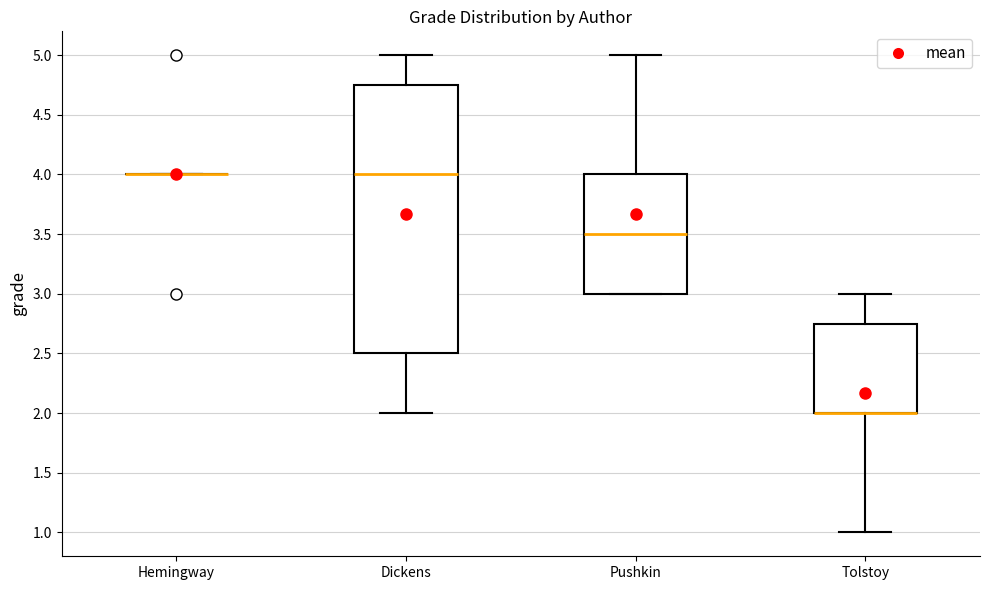

Reading left to right, transcribe this box plot: for each box, give where its median line is, the range the box spans, and where its two whiskers end, as read against the y-axis. The values are not printed on the chart, so give them approximately, as read against the axis.

Hemingway: box collapsed to a line at 4.00, whiskers 4.00 to 4.00
Dickens: median 4.00, box 2.50 to 4.75, whiskers 2.00 to 5.00
Pushkin: median 3.50, box 3.00 to 4.00, whiskers 3.00 to 5.00
Tolstoy: median 2.00 (drawn on the box's lower edge), box 2.00 to 2.75, whiskers 1.00 to 3.00